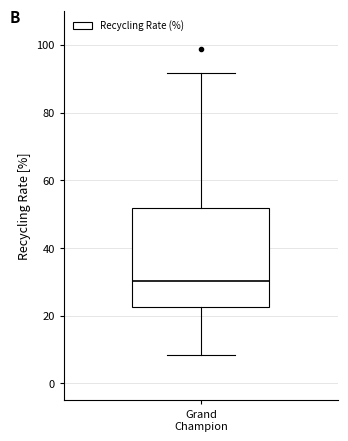

Transcribe this box plot: give where the median line is, the range the box spans, and where the two whiskers end, as read against the y-axis. The values are not printed on the chart, so give them approximately, as read against the axis.

median 30, box 22 to 52, whiskers 8 to 92